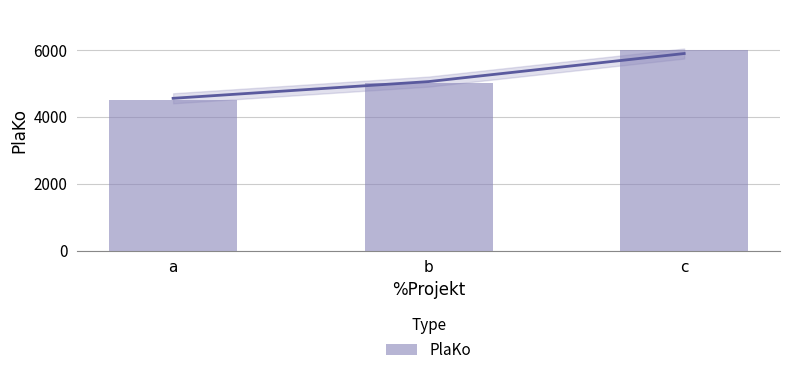

Which category has the highest value across all series?

c